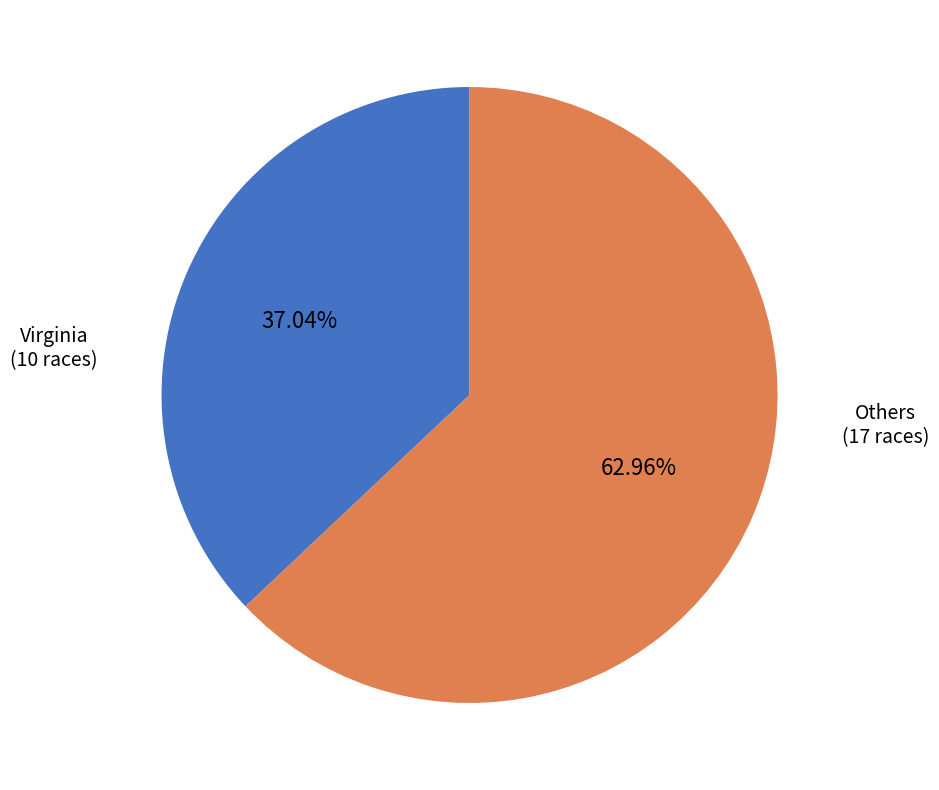

Is the sum of Virginia and Others greater than half?

Yes